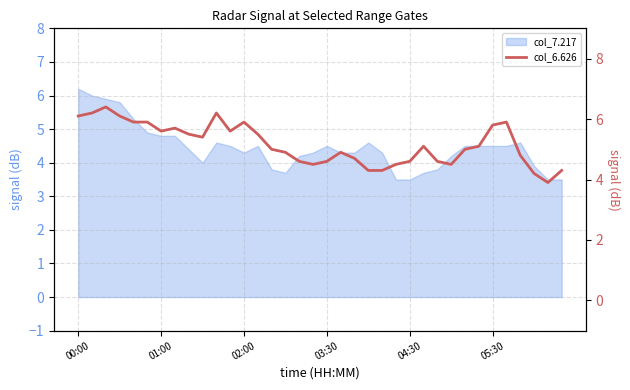

Where is the first local minimum?

01:00